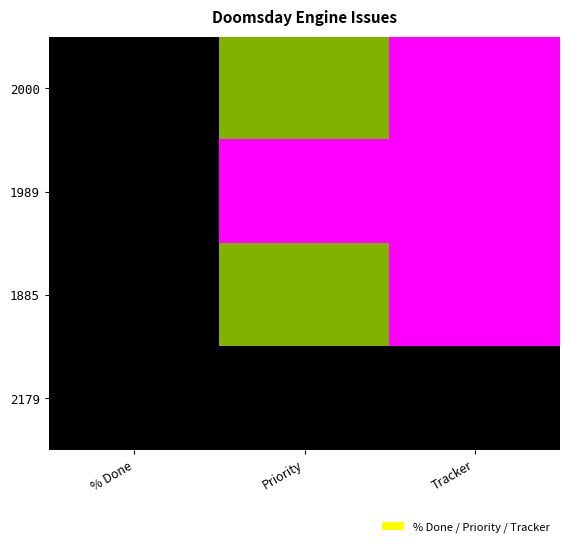

Reading left to right, what are all the values shown in this chart?

2000: % Done=0.0	Priority=0.5	Tracker=1.0
1989: % Done=0.0	Priority=1.0	Tracker=1.0
1885: % Done=0.0	Priority=0.5	Tracker=1.0
2179: % Done=0.0	Priority=0.0	Tracker=0.0